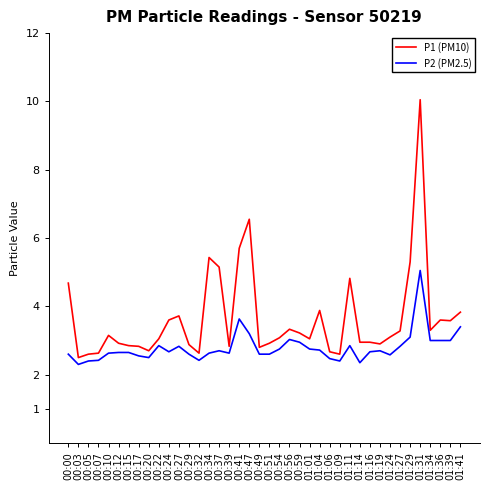

Which series has the largest range (max minus min)?

P1 (PM10)